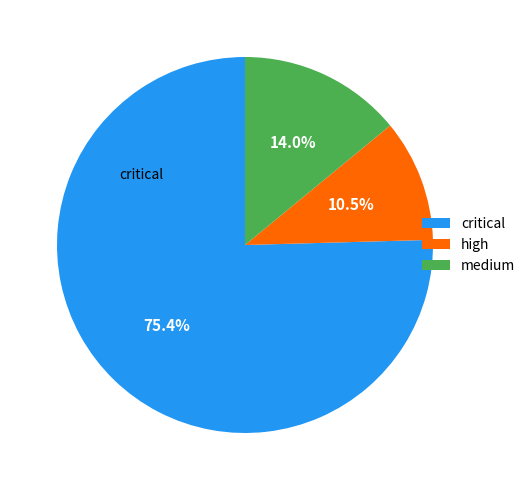

How many slices are in this pie chart?

3